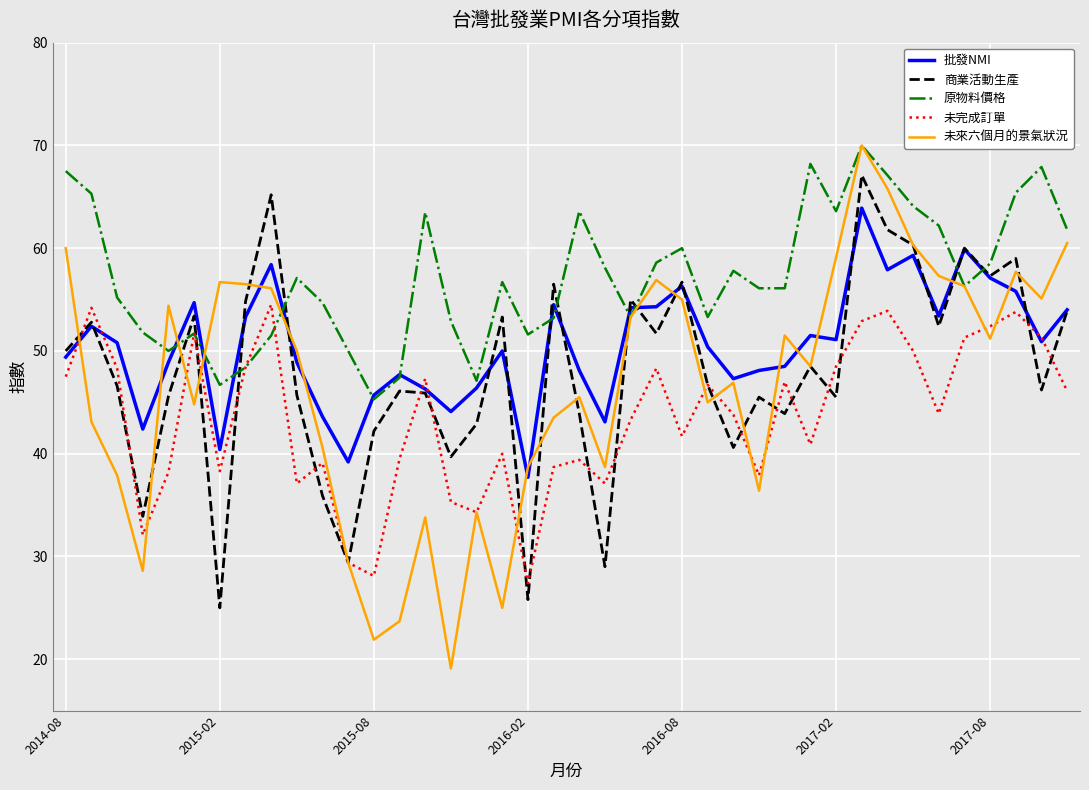

True or false: 原物料價格 has more than 0 interior local peaks.

True